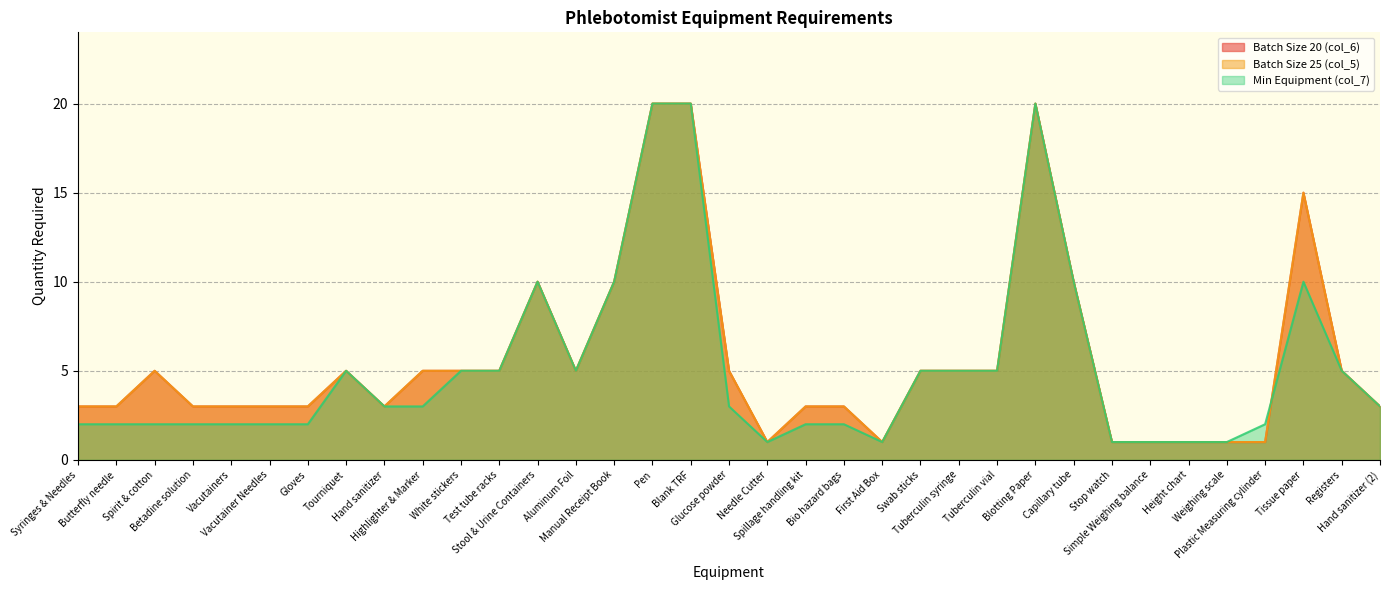

At how many categories does at least one series exceed 19?

3